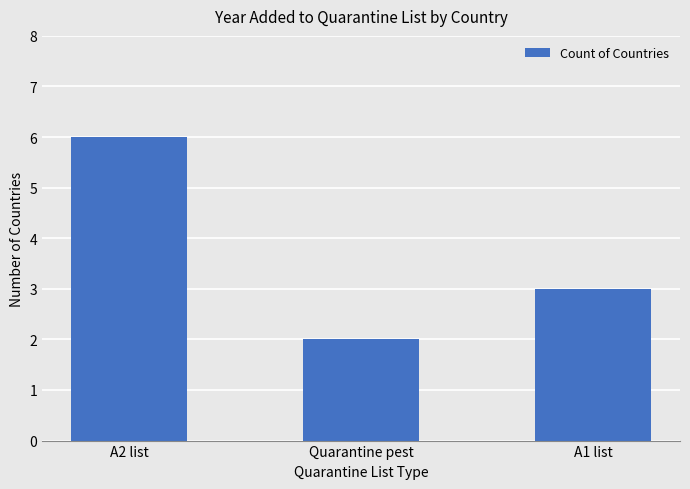

What position from the right is A1 list?

1